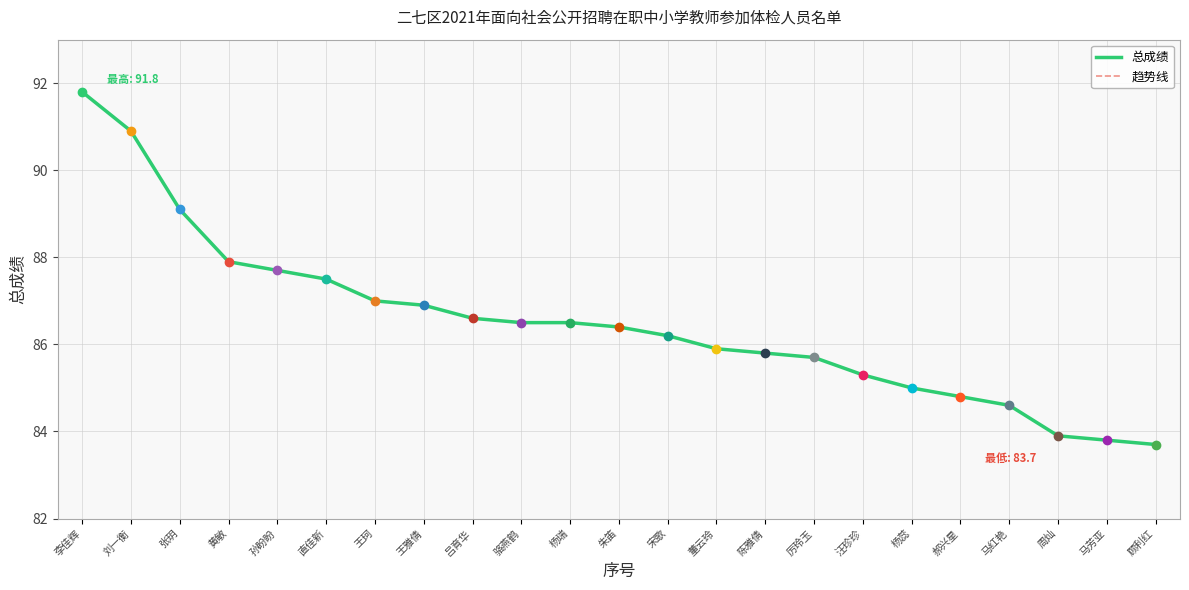

At which category is the sum across all series the highest?

李佳辉